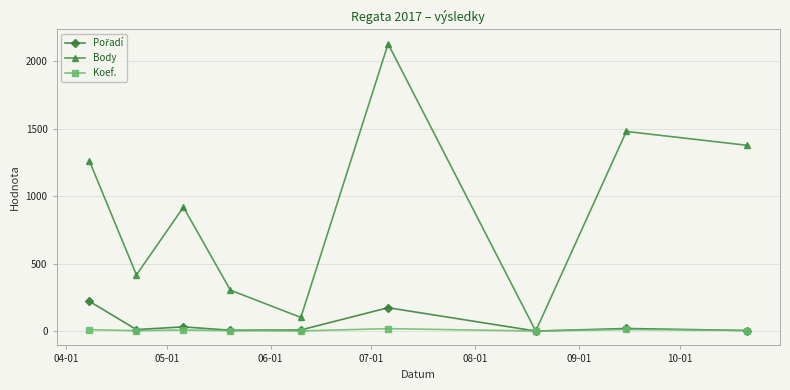

Which series has the largest total across all categories?

Body